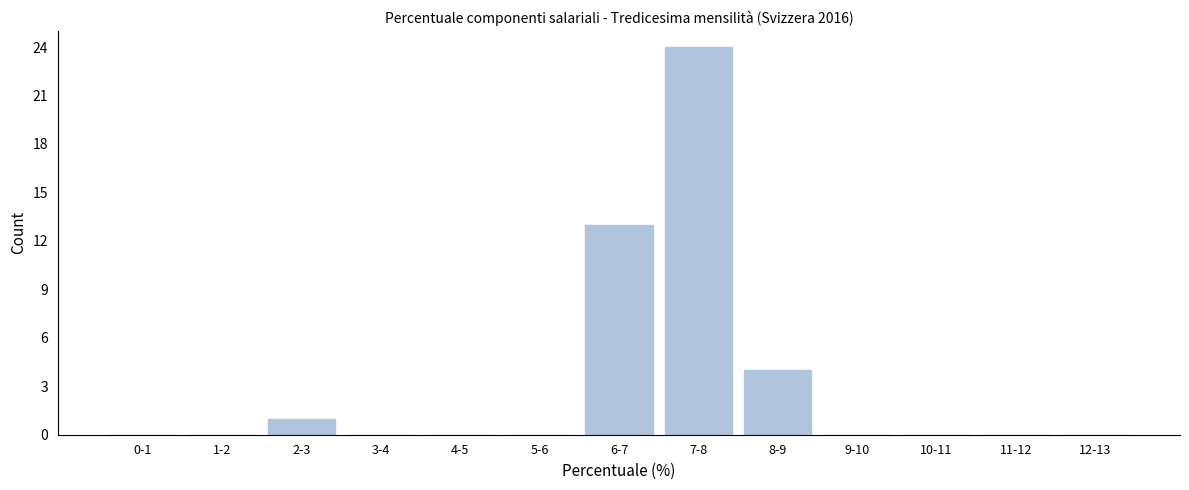

Reading left to right, what are all the values shown in this chart?

0-1=0	1-2=0	2-3=1	3-4=0	4-5=0	5-6=0	6-7=13	7-8=24	8-9=4	9-10=0	10-11=0	11-12=0	12-13=0